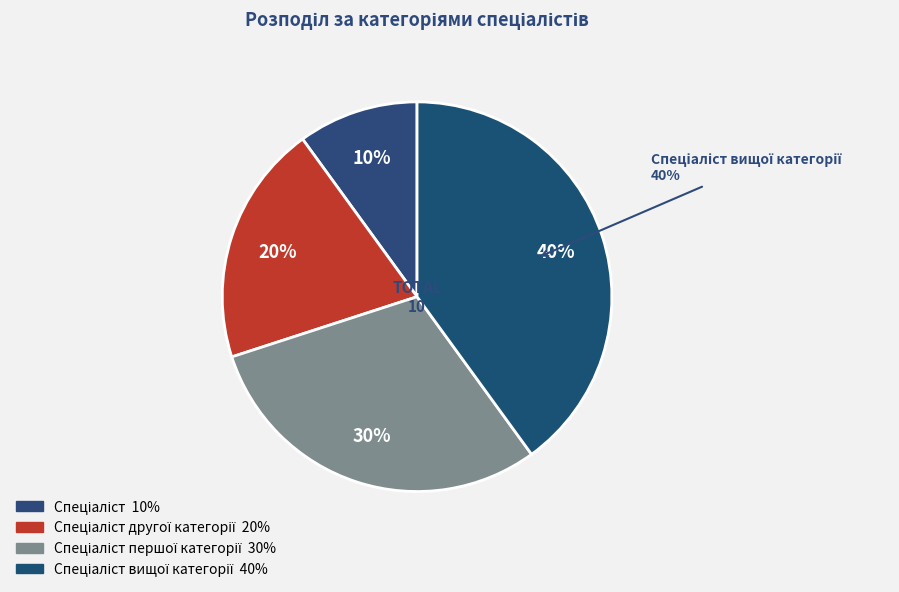

True or false: Спеціаліст вищої категорії accounts for 29% of the total.

False